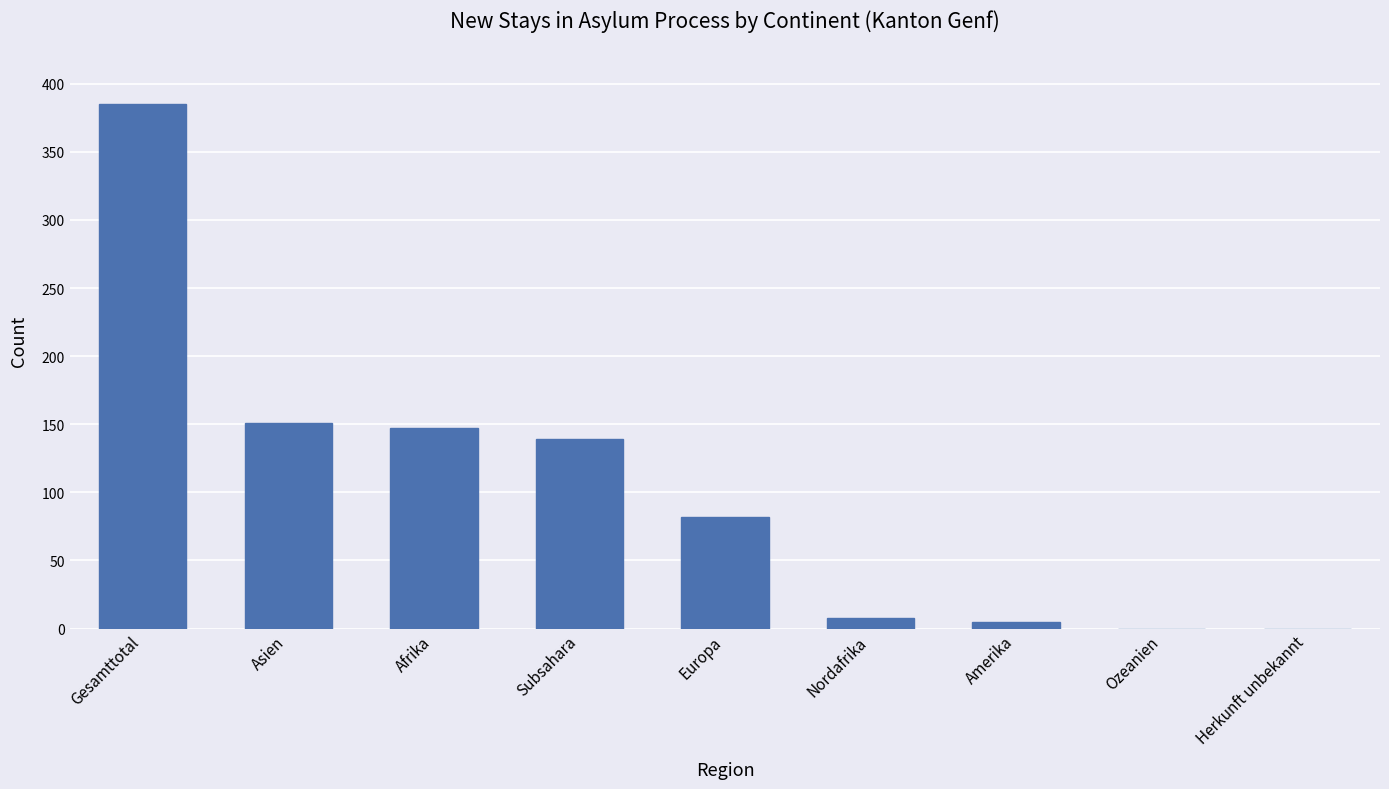

At which label is the value closest to 192?

Asien